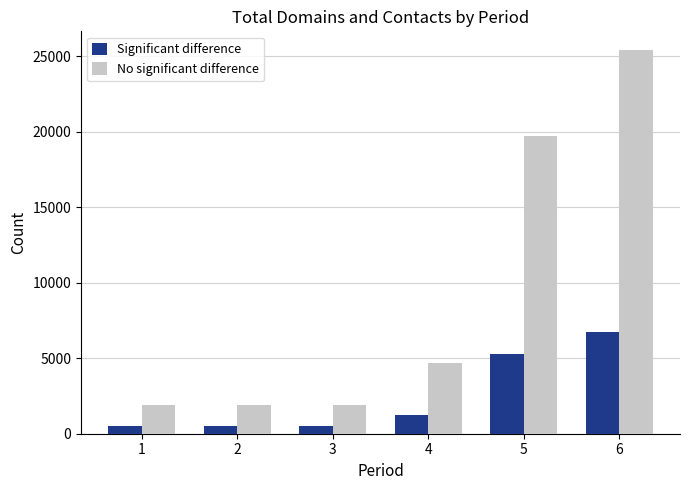

What is the highest value of the No significant difference series?

25380